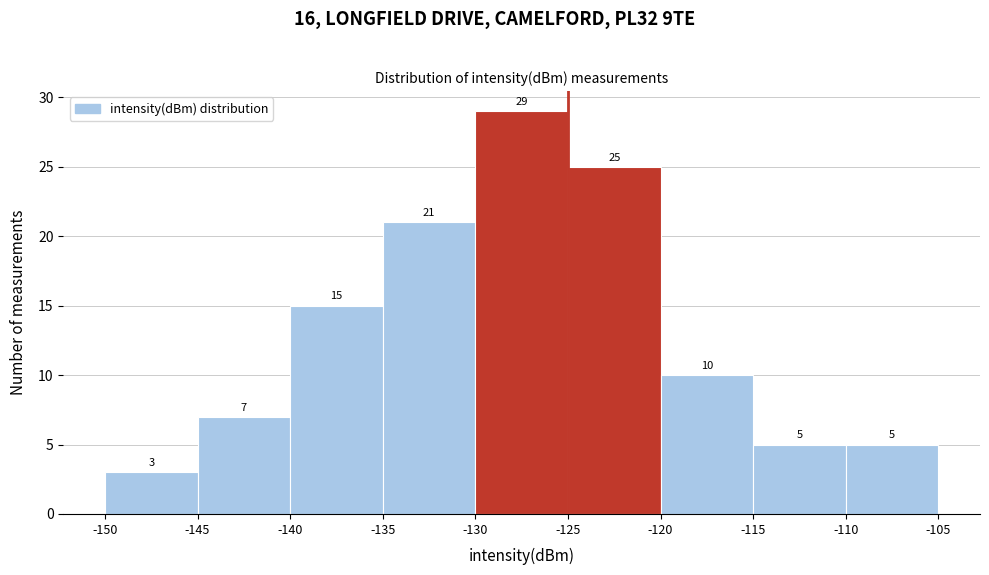

Reading left to right, list every bar in this chart as the range it spans on the x-axis followed by its height.

-150 to -145: 3
-145 to -140: 7
-140 to -135: 15
-135 to -130: 21
-130 to -125: 29
-125 to -120: 25
-120 to -115: 10
-115 to -110: 5
-110 to -105: 5